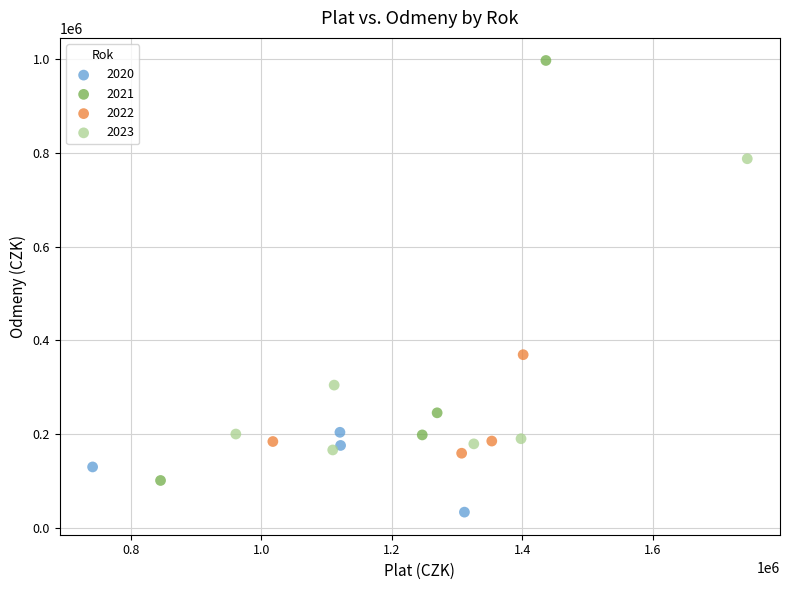

What are all the series names shown in the legend?

2020, 2021, 2022, 2023